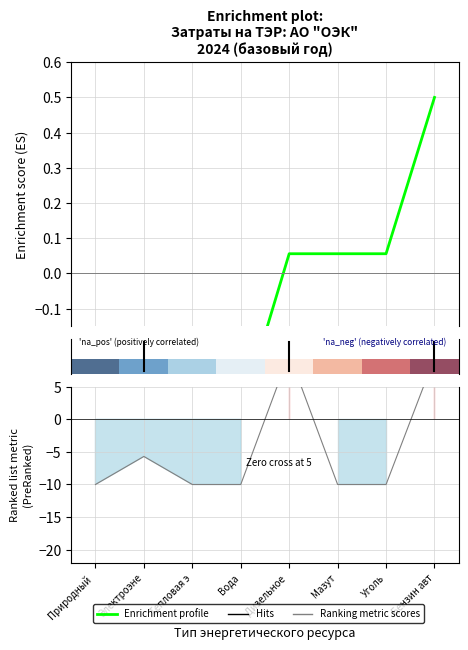

What position from the left is Бензин авт?

8